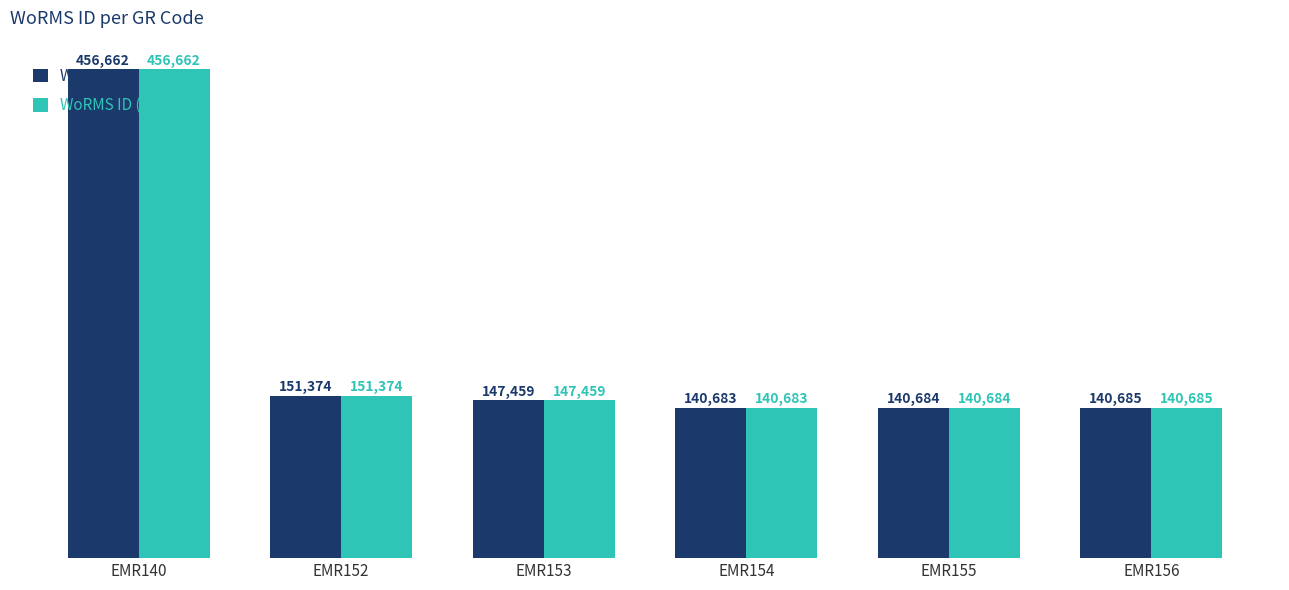

What is the sum of all WoRMS ID (ref) values?

1177547